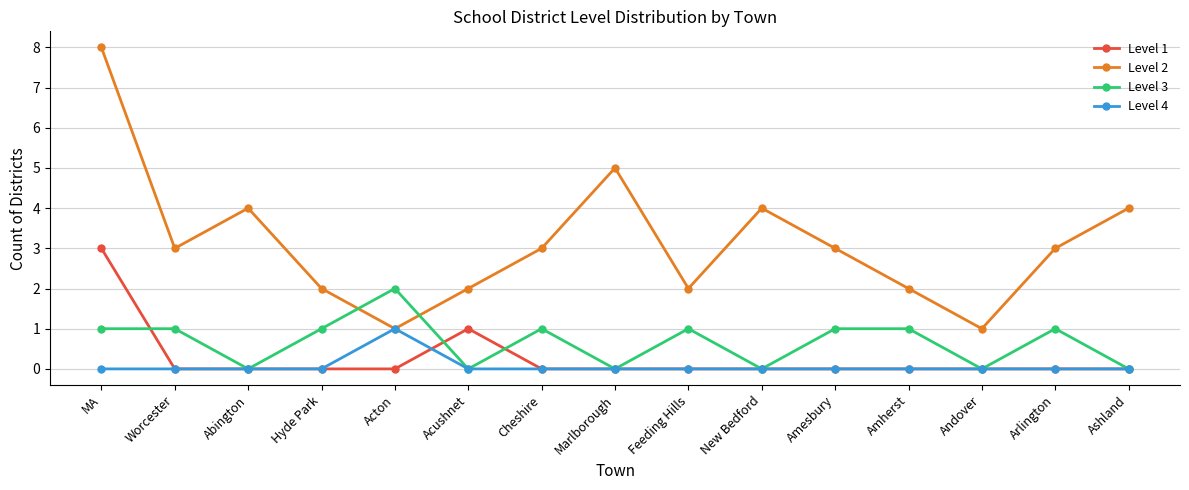

What position from the right is Amesbury?

5